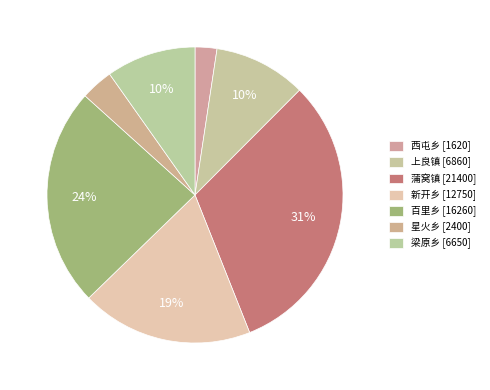

What percentage do 新开乡 and 梁原乡 together represent?

28.6%